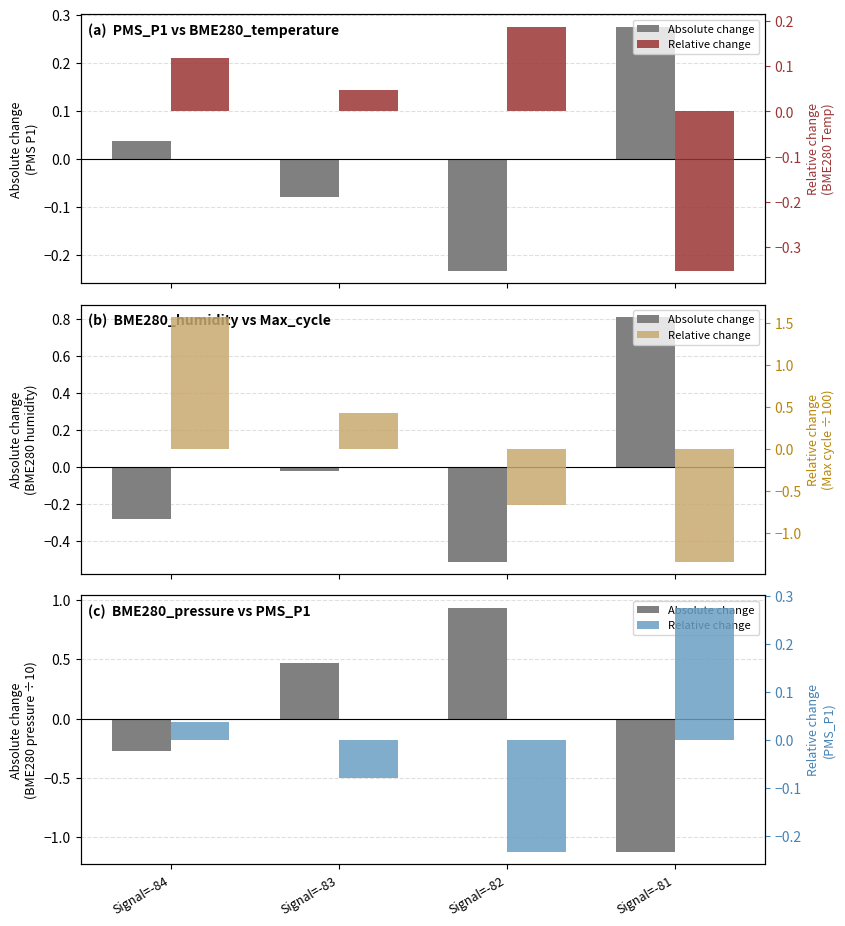

Reading right to left, extract all data points from this chart.

Absolute change: Signal=-81=-1.1	Signal=-82=0.9	Signal=-83=0.5	Signal=-84=-0.3
Relative change: Signal=-81=0.3	Signal=-82=-0.2	Signal=-83=-0.1	Signal=-84=0.0